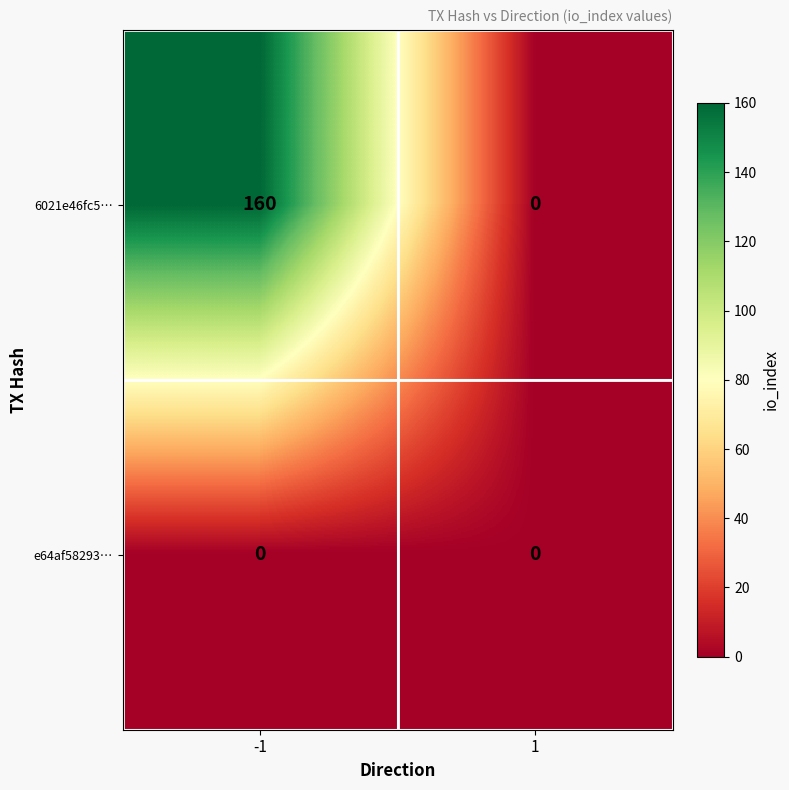

Which series has the widest spread of values?

6021e46fc5…